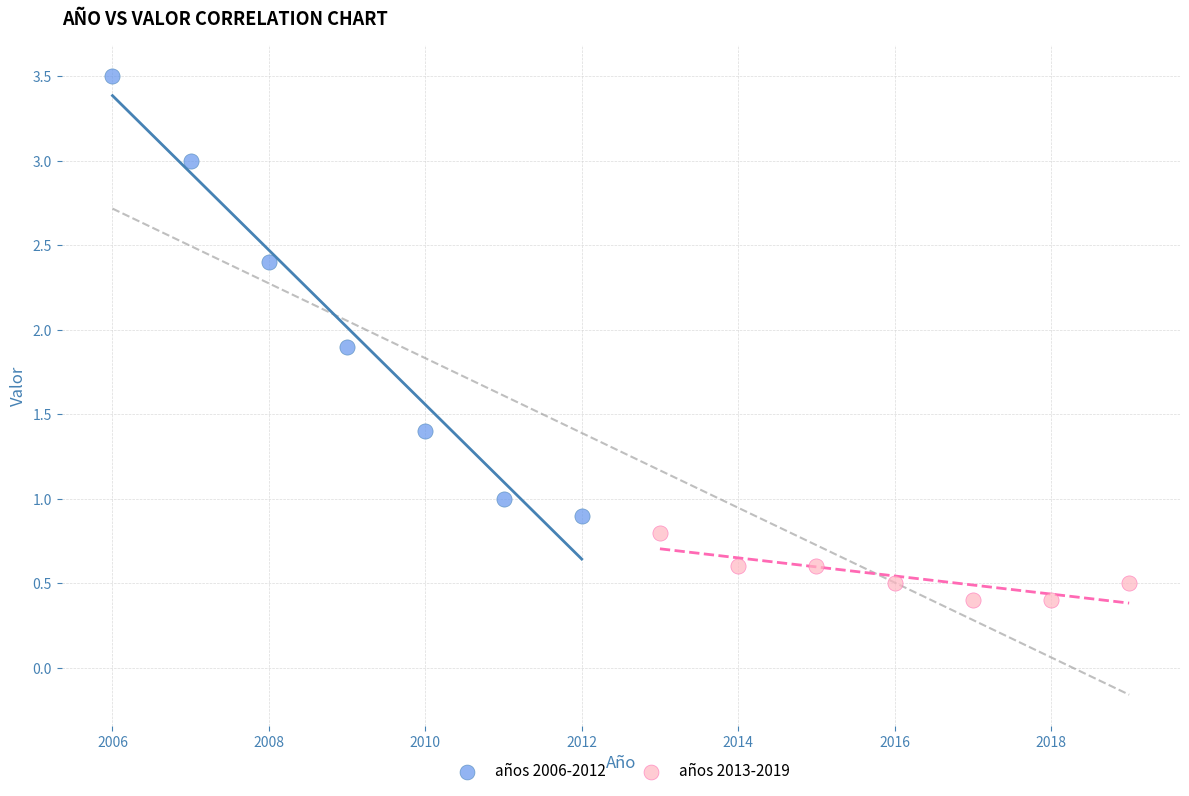

Which series has the widest spread of Y values?

años 2006-2012